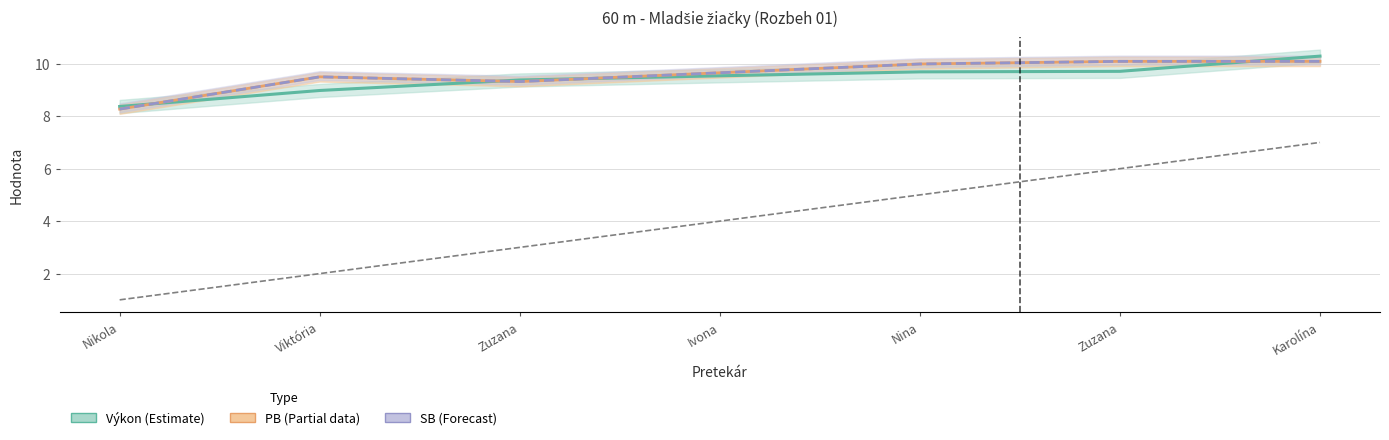

How many series are shown in this chart?

4